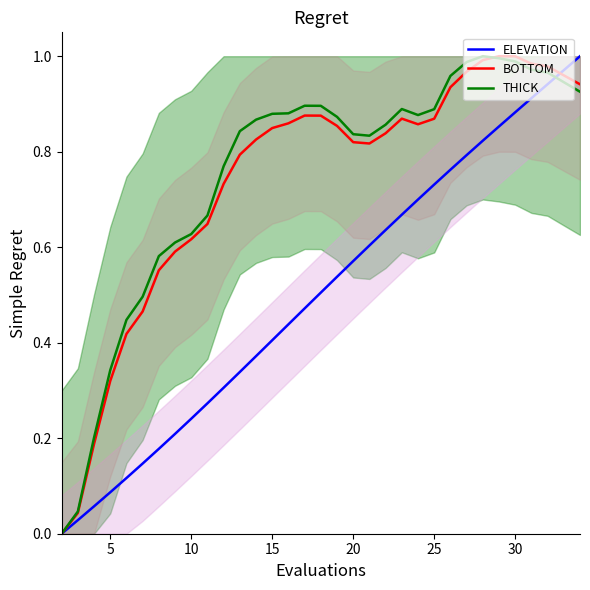

What is the difference between the highest and lowest values at 20?

0.3